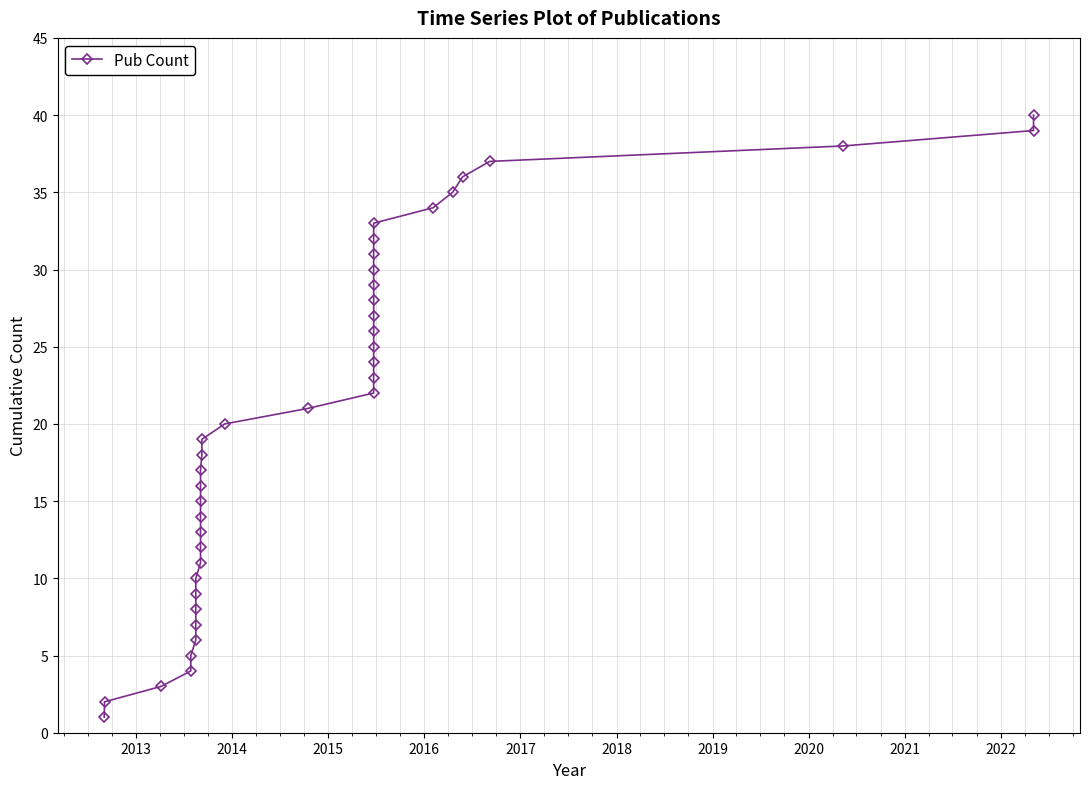

How many lines are shown in the chart?

1